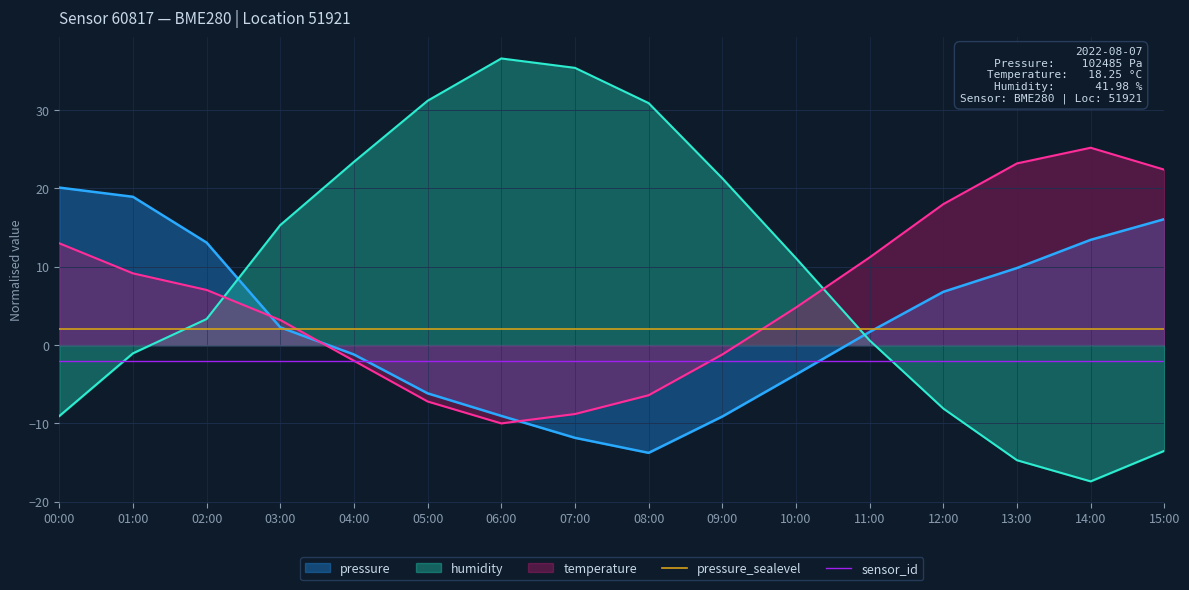

What is the total value across all series at 04:00?

20.2